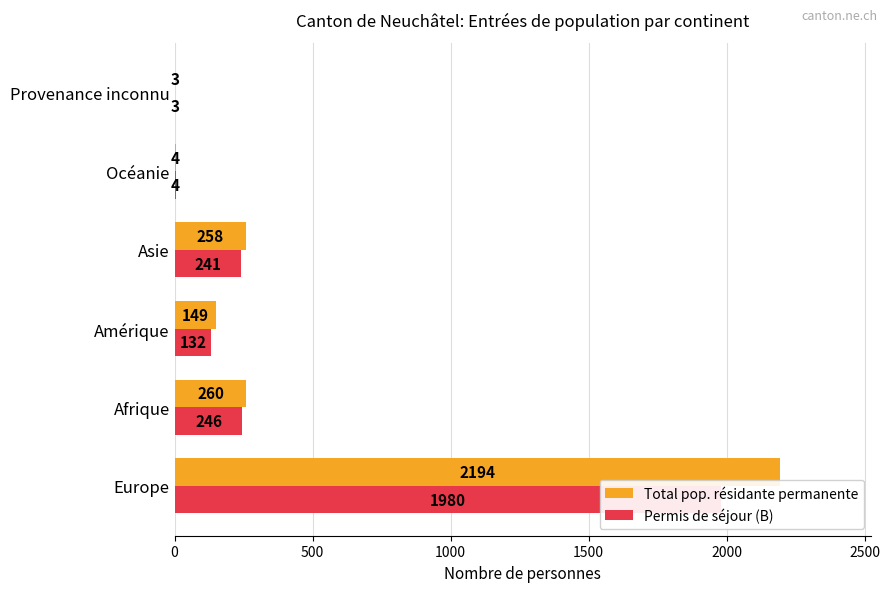

Rank the series by their maximum value, from highest to lowest.

Total pop. résidante permanente, Permis de séjour (B)